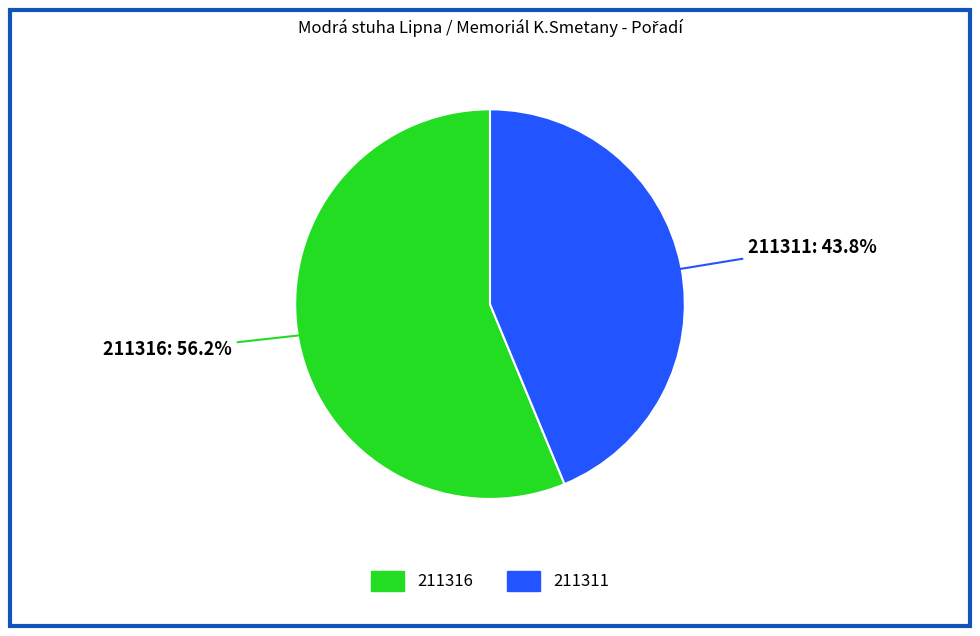

How many segments does this pie chart have?

2